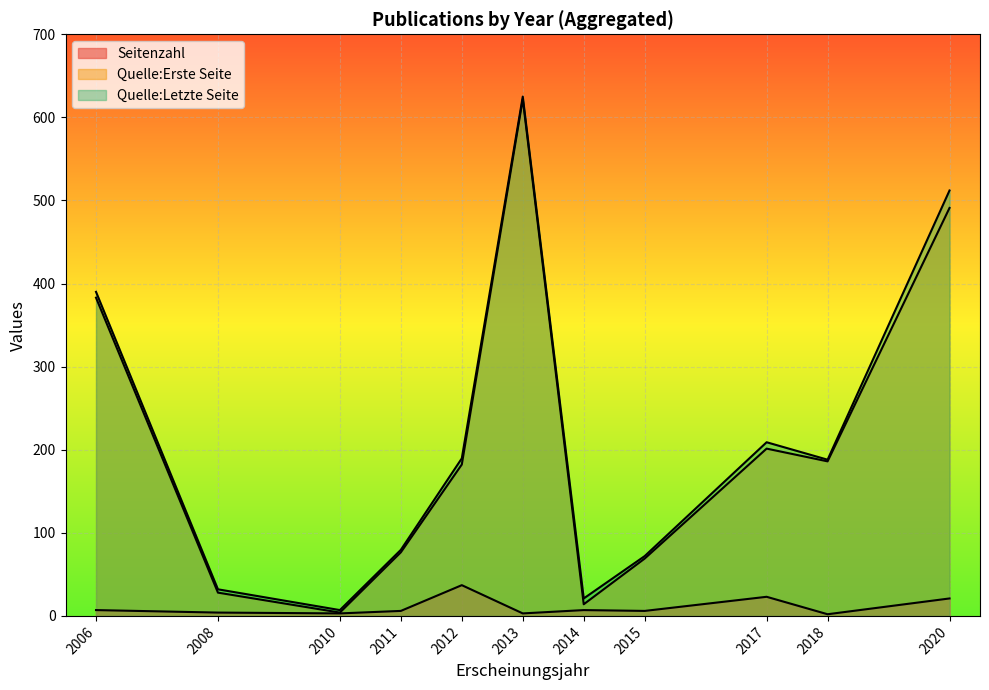

At how many categories does at least one series exceed 311?

3